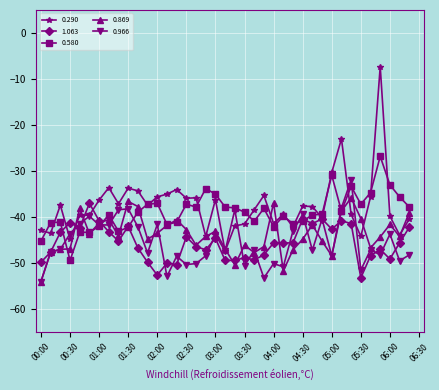

Which series has the largest range (max minus min)?

0.290